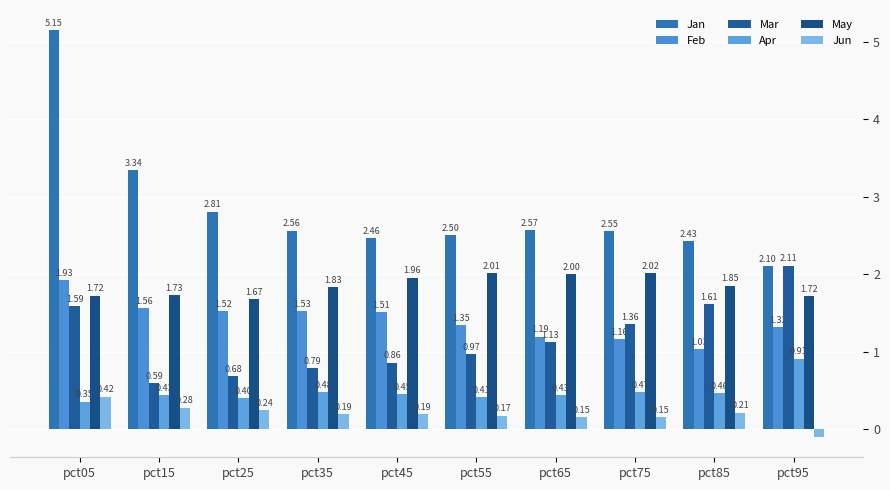

How many groups of bars are there?

10